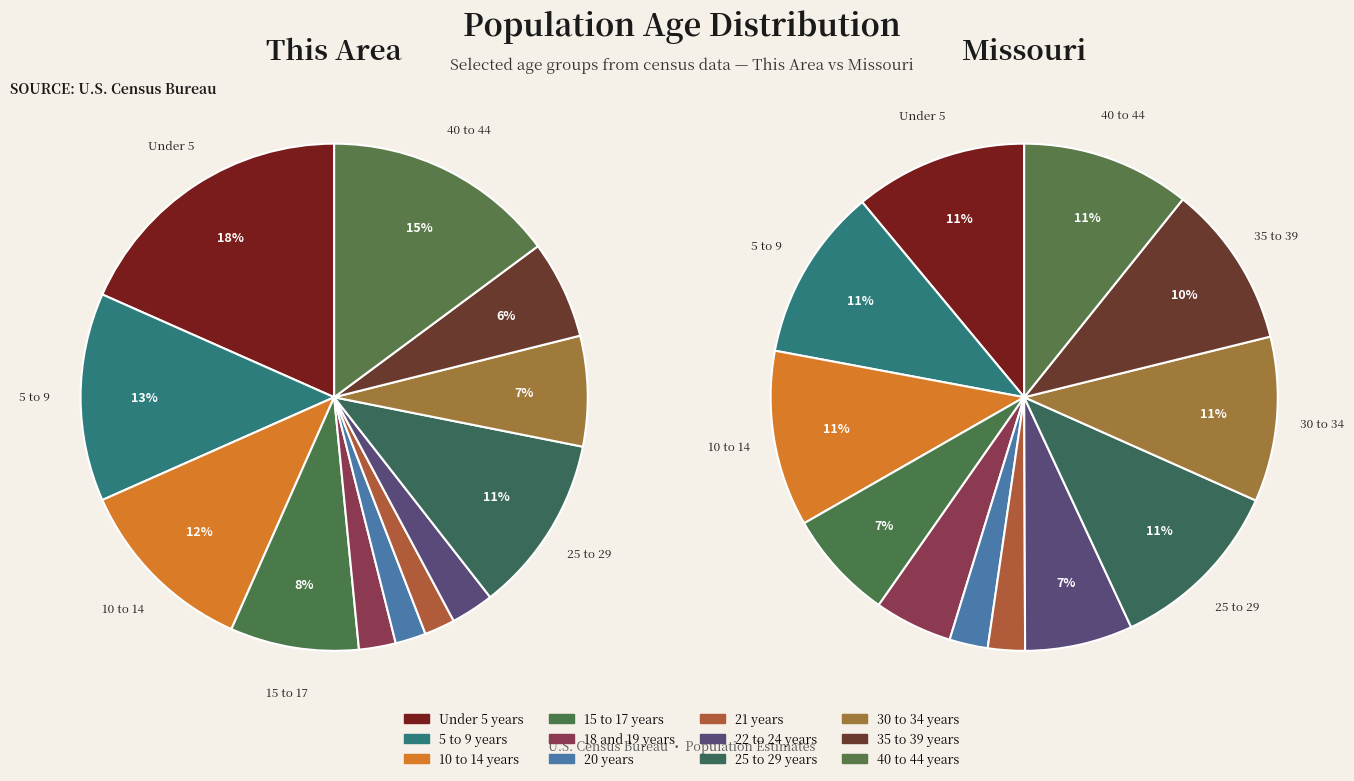

Is the sum of 22 to 24 years and 18 and 19 years greater than half?

No